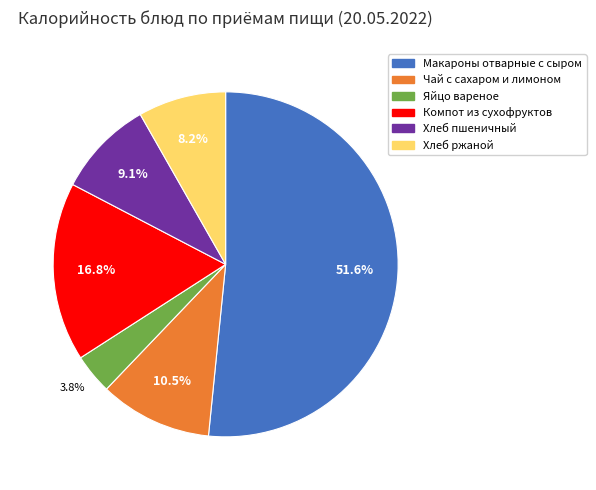

The Компот из сухофруктов slice represents 17% of the pie. True or false?

True